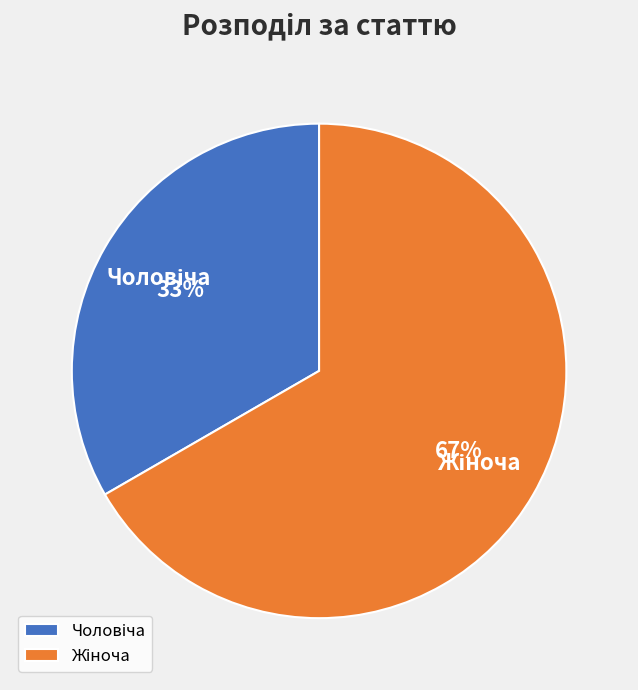

Is there a majority slice in this chart?

Yes